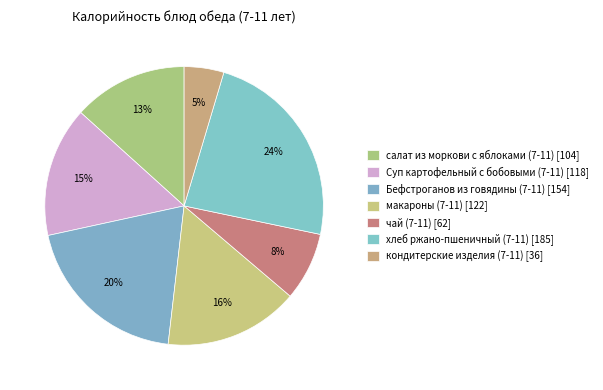

Count the number of slices in the pie.

7